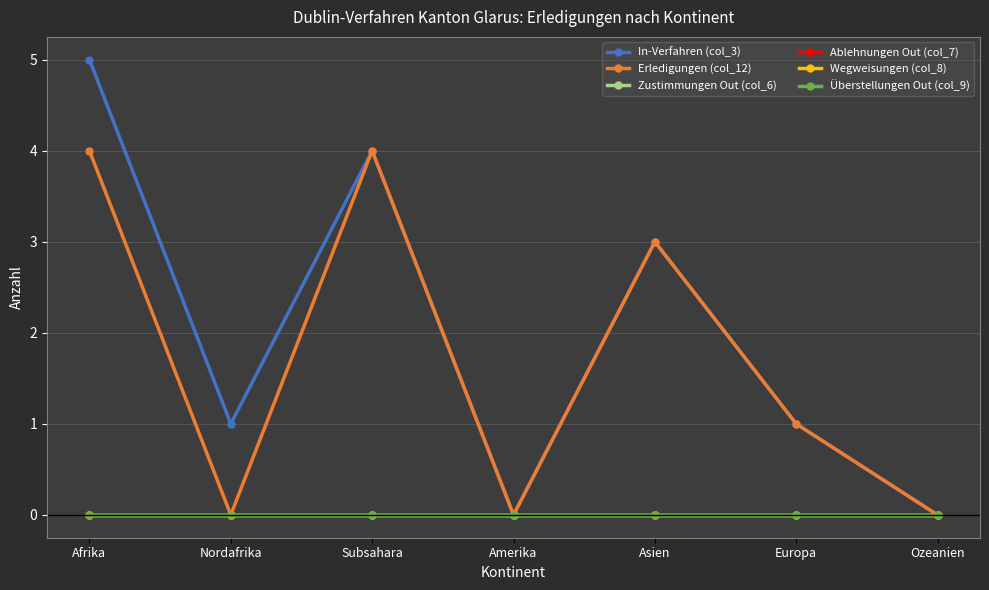

What is the label of the 7th point from the left?

Ozeanien